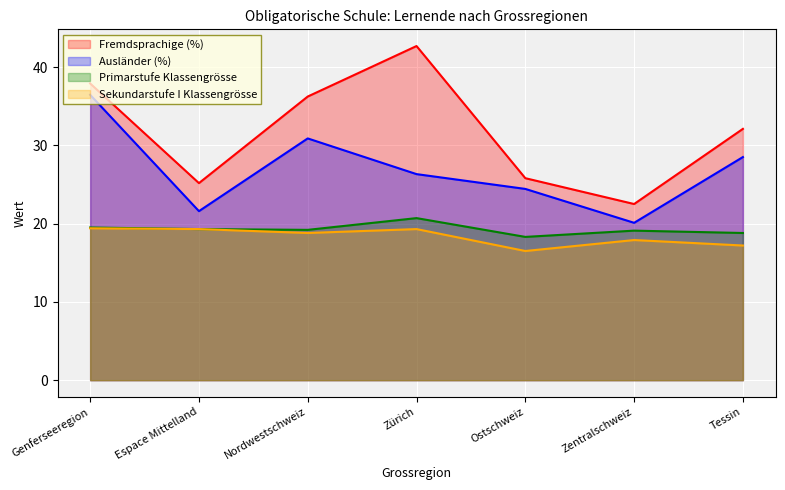

Between Zentralschweiz and Zürich, which is larger?

Zürich